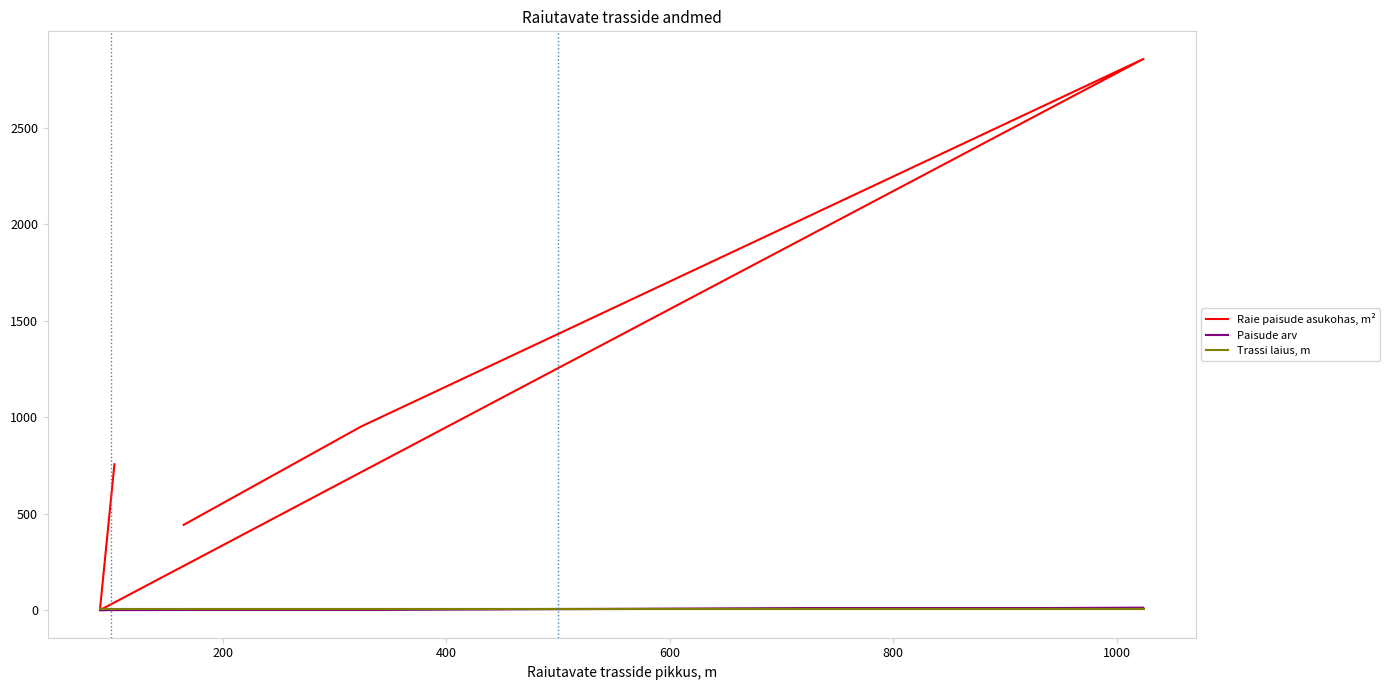

What is the value of the Raie paisude asukohas, m² point at the 3rd from the left?

2856